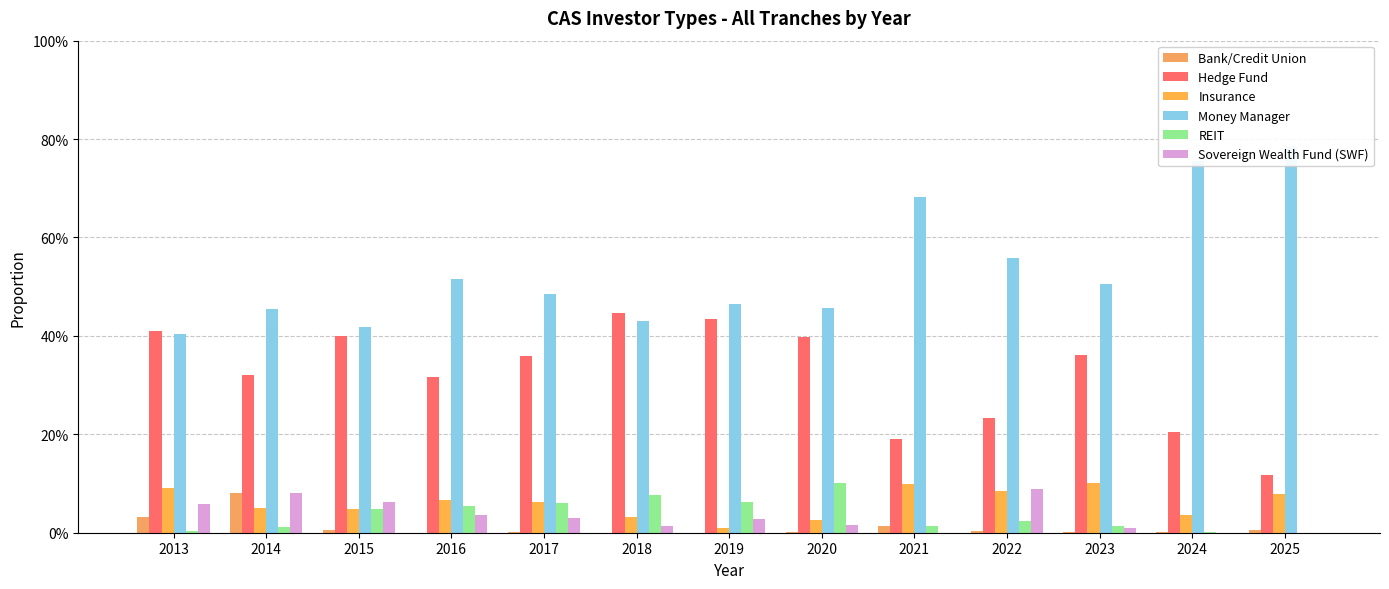

Does the chart contain stacked bars?

No